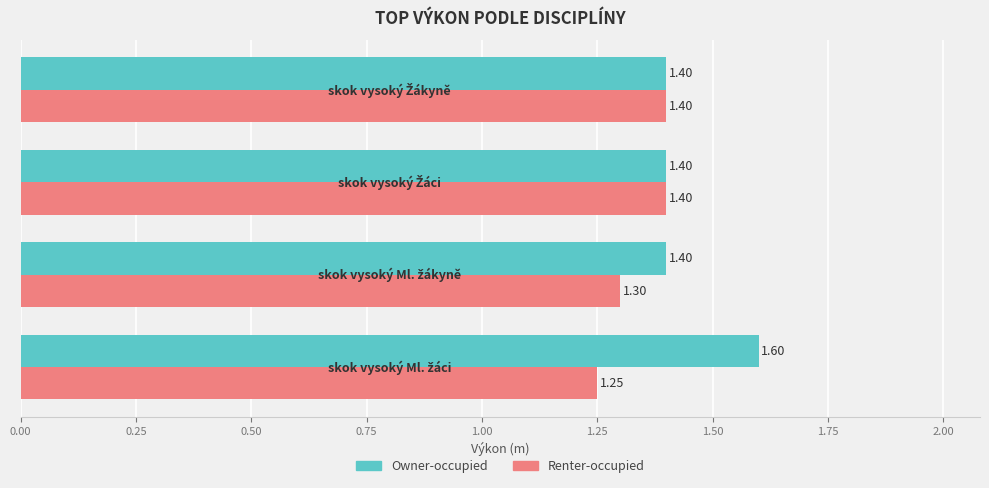

Rank the series by their maximum value, from highest to lowest.

Owner-occupied, Renter-occupied